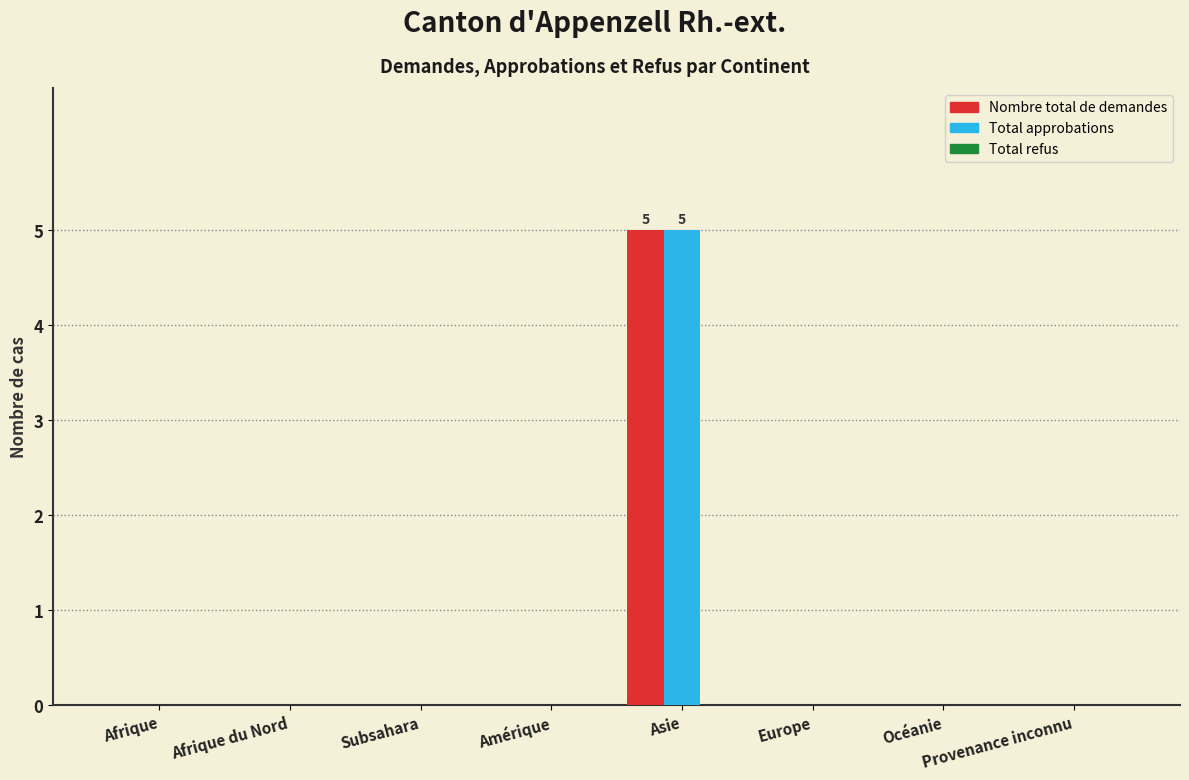

Is the value of Nombre total de demandes at Asie greater than the value of Total approbations at Amérique?

Yes